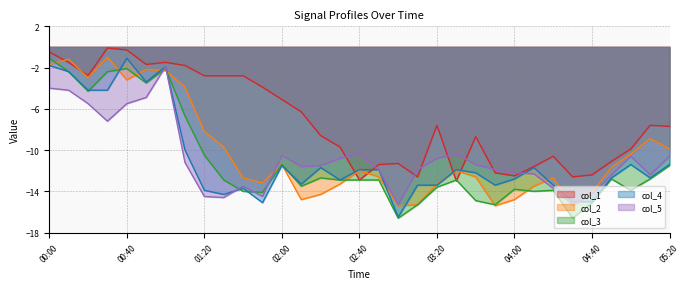

How many series are shown in this chart?

5